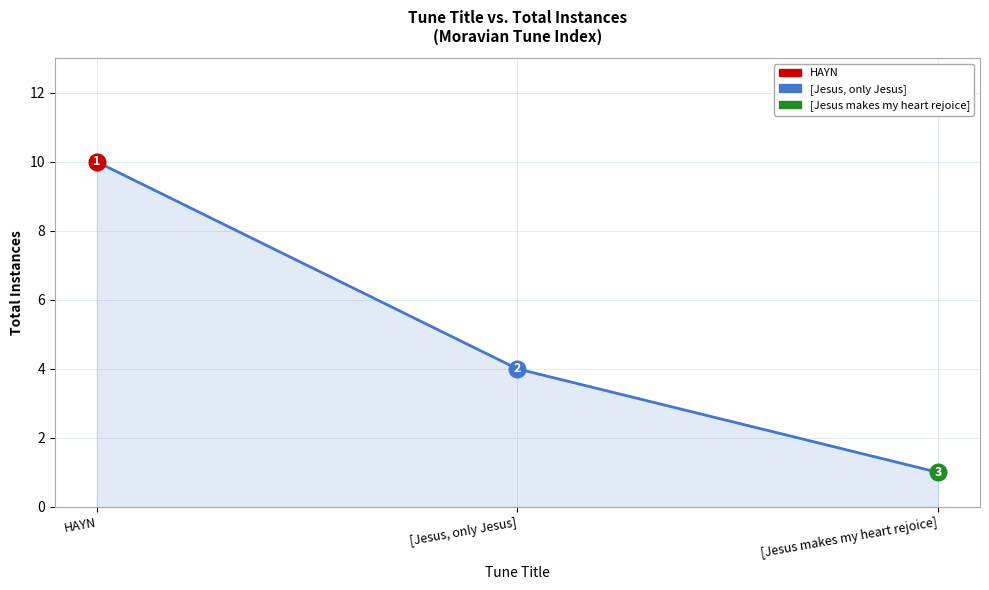

How many data points are less than 4?

1